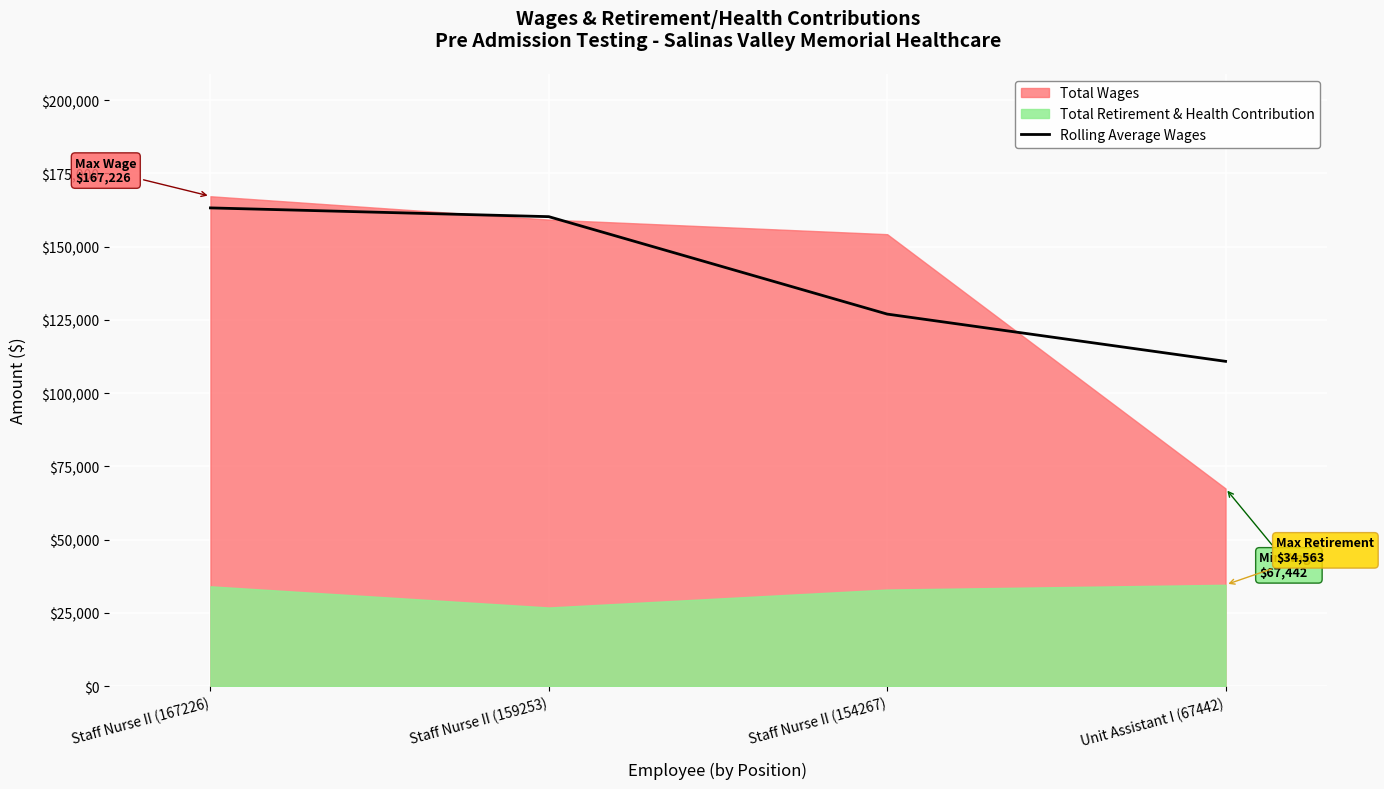

At which label does Rolling Average Wages reach its minimum?

Unit Assistant I (67442)